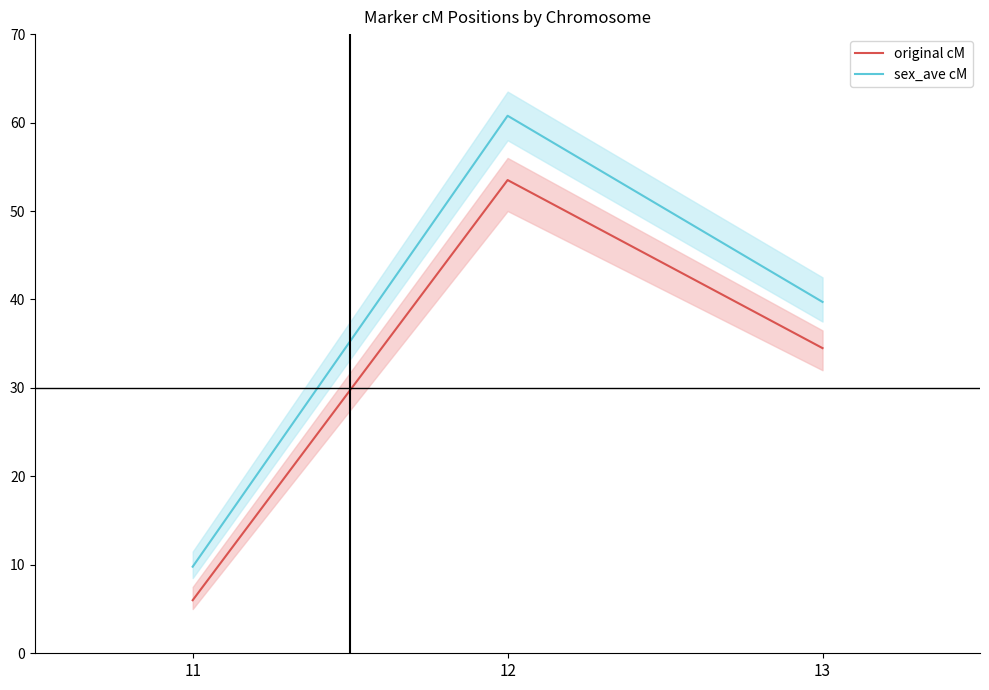

Is it true that original cM equals 53.5 at 12?

True